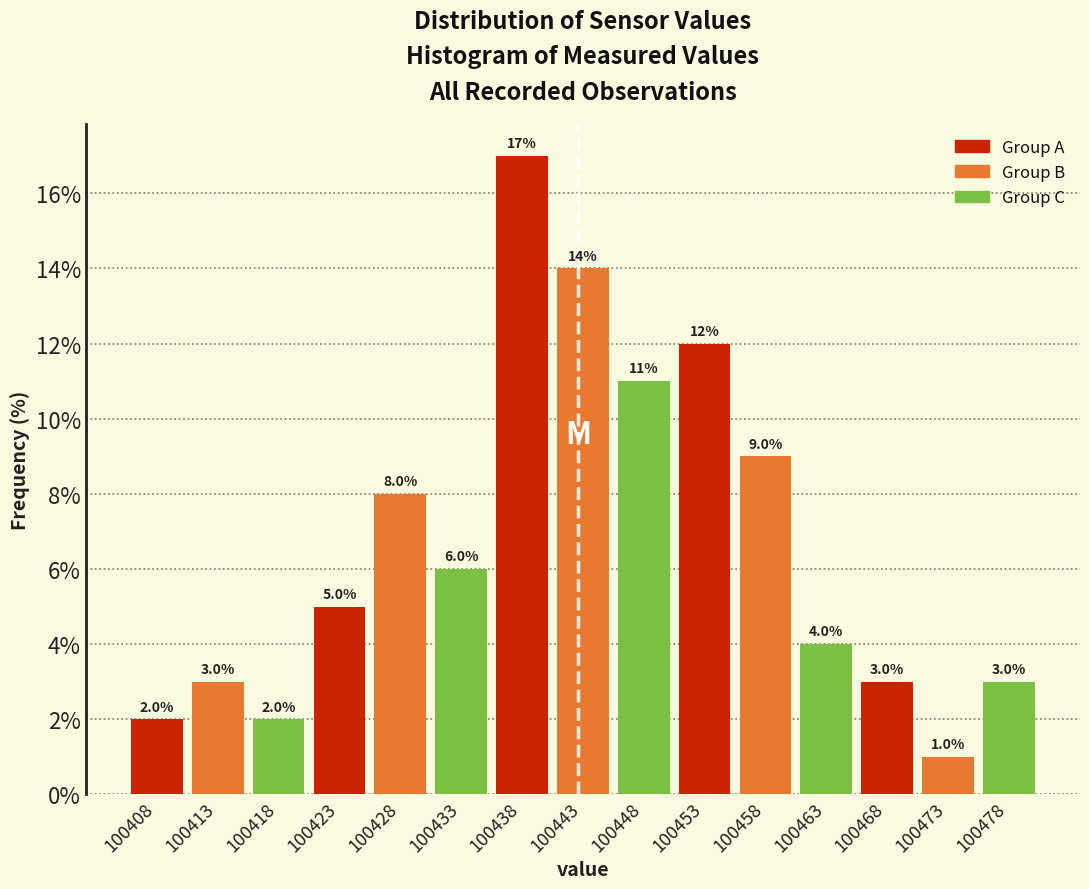

Reading left to right, transcribe this chart: for each bar, give the range it covers on the x-axis and its height. The bar edges are not printed on the chart, so give them approximately, as read against the axis.

100406.0 to 100410.5: 2.0
100410.5 to 100415.5: 3.0
100415.5 to 100420.5: 2.0
100420.5 to 100425.5: 5.0
100425.5 to 100430.5: 8.0
100430.5 to 100435.5: 6.0
100435.5 to 100440.5: 17.0
100440.5 to 100445.5: 14.0
100445.5 to 100450.5: 11.0
100450.5 to 100455.5: 12.0
100455.5 to 100460.5: 9.0
100460.5 to 100465.5: 4.0
100465.5 to 100470.5: 3.0
100470.5 to 100475.5: 1.0
100475.5 to 100480.5: 3.0